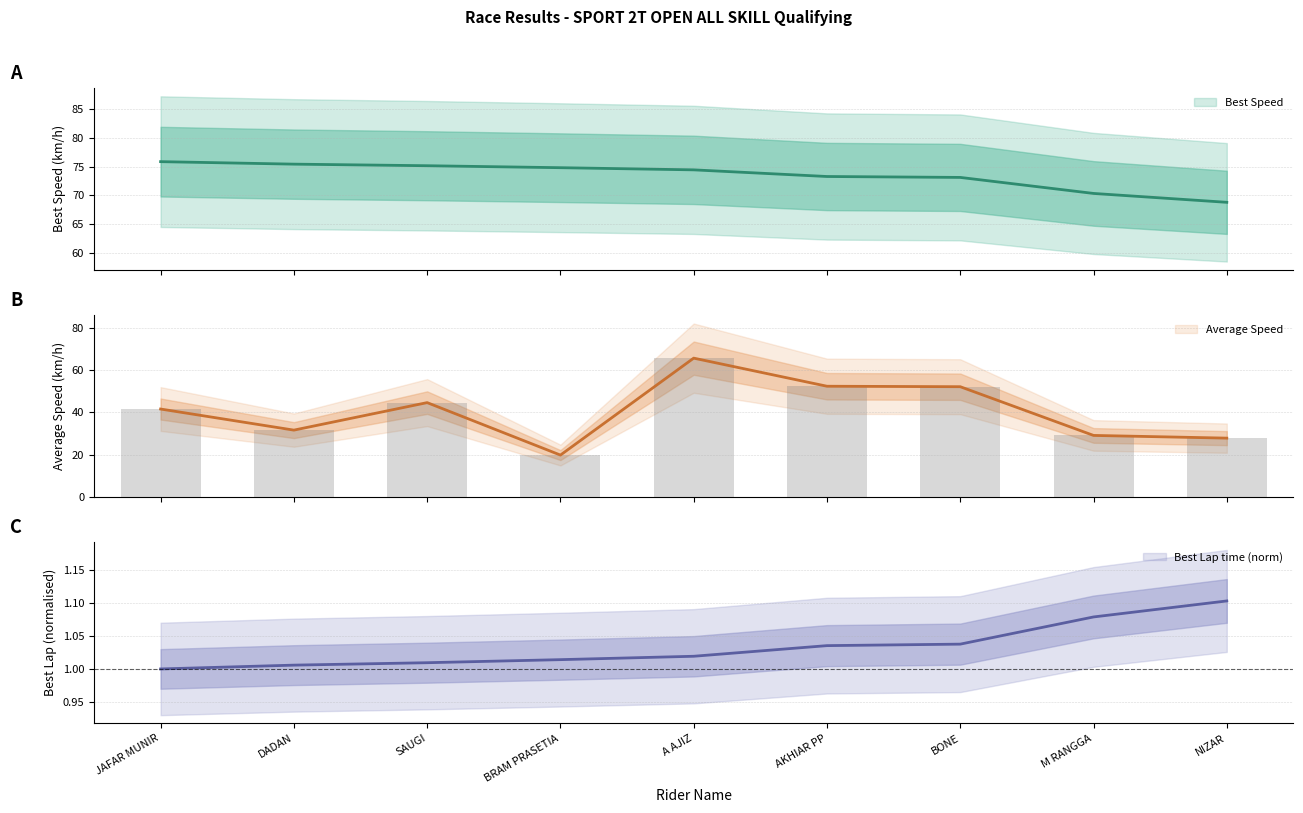

What value does the Average Speed series have at A AJIZ?

65.8